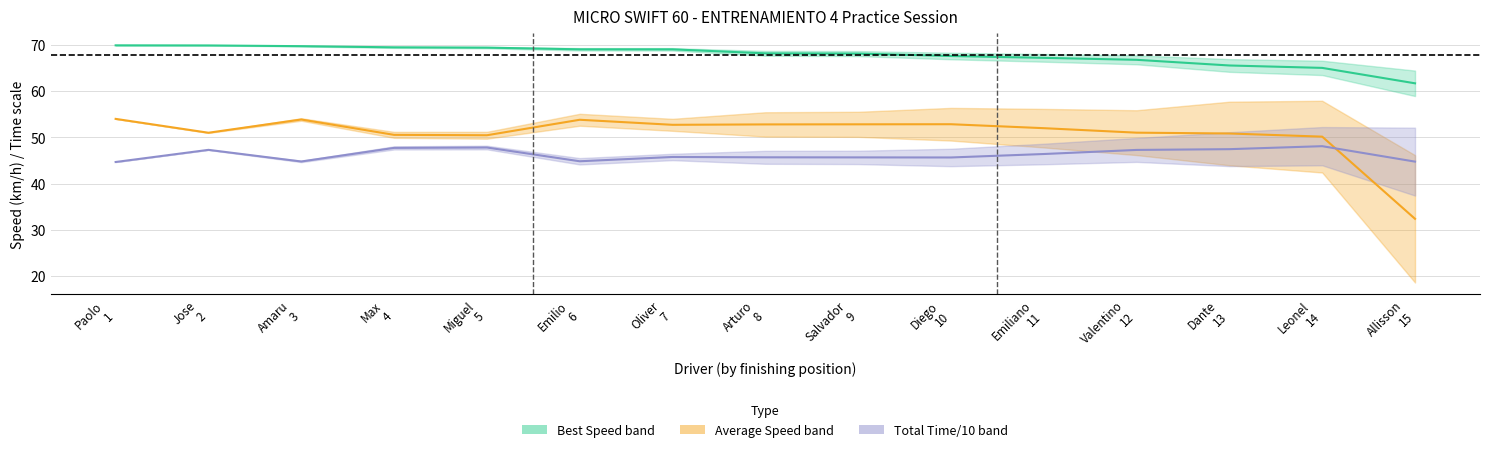

What position from the right is Leonel
14?

2